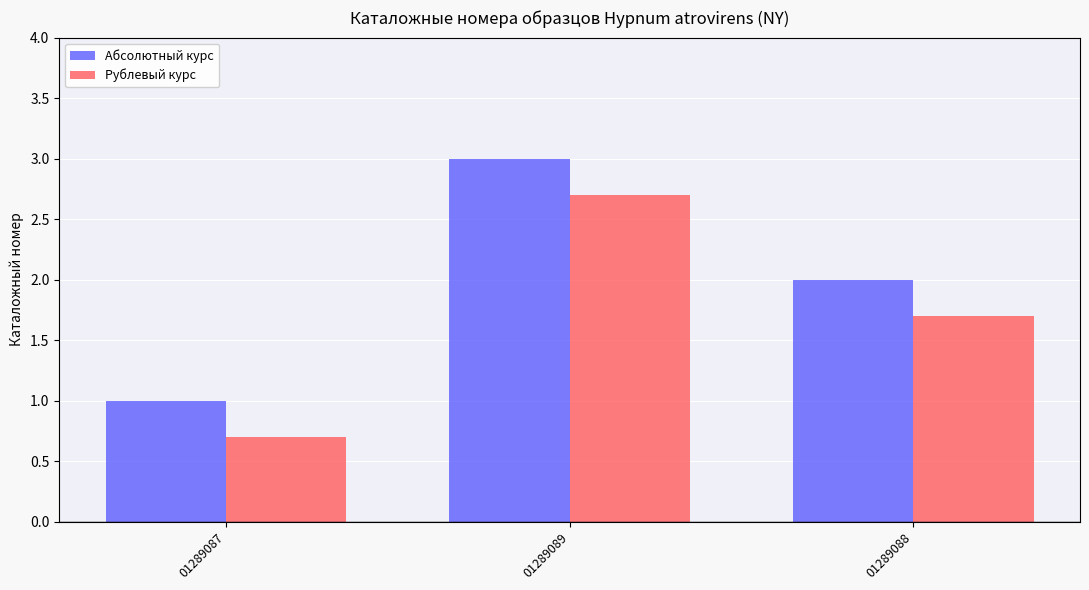

What is the lowest value of the Абсолютный курс series?

1.0